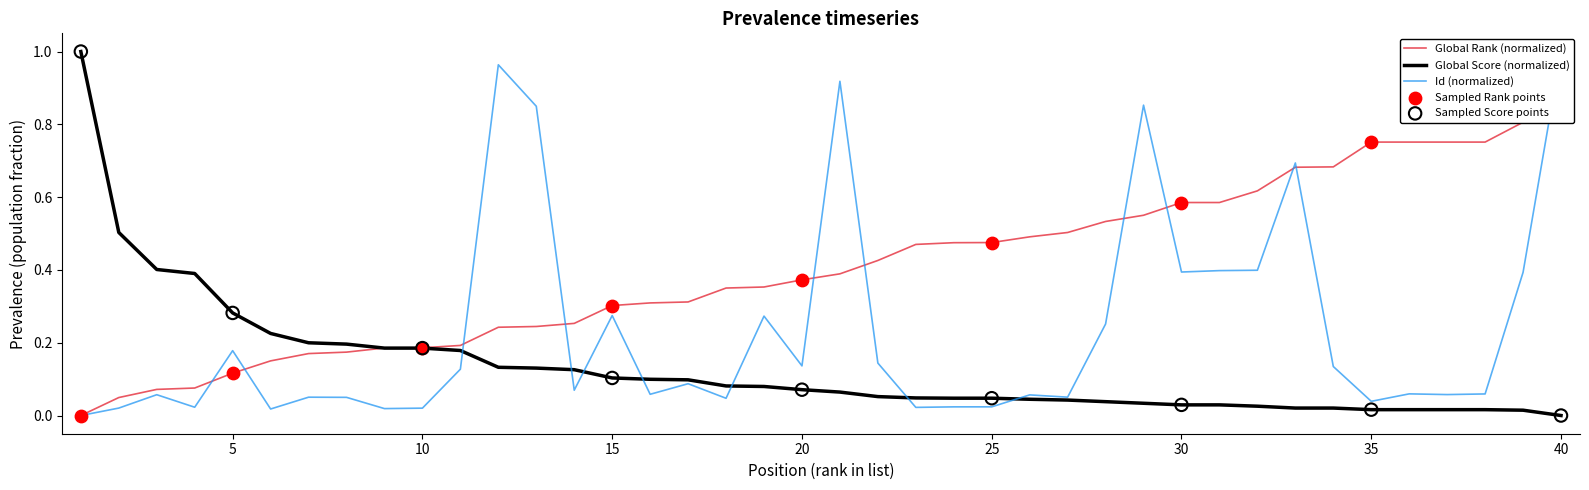

What is the total value across all series at 28?

0.8